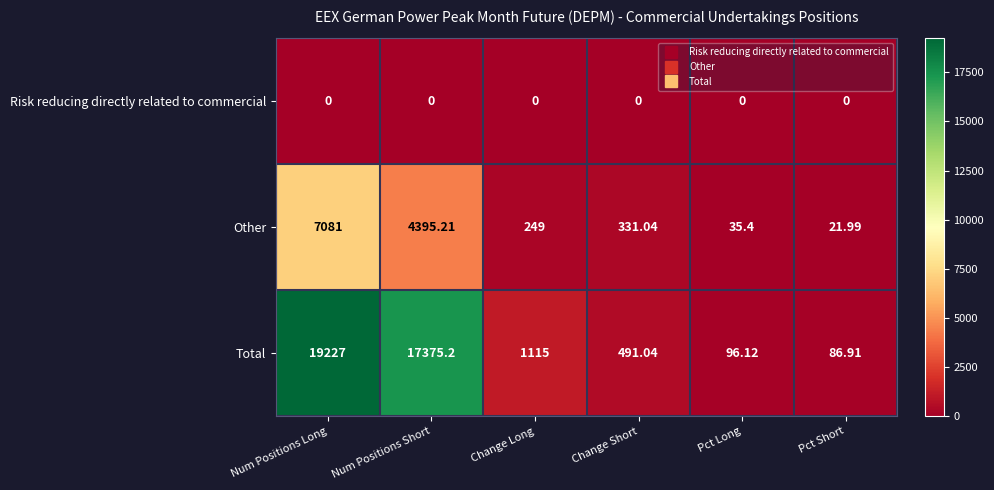

Which series has the largest range (max minus min)?

Total